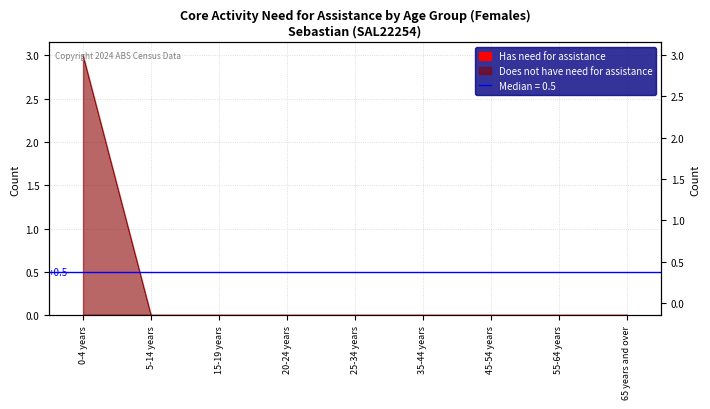

Does the chart display data point markers on the line(s)?

No